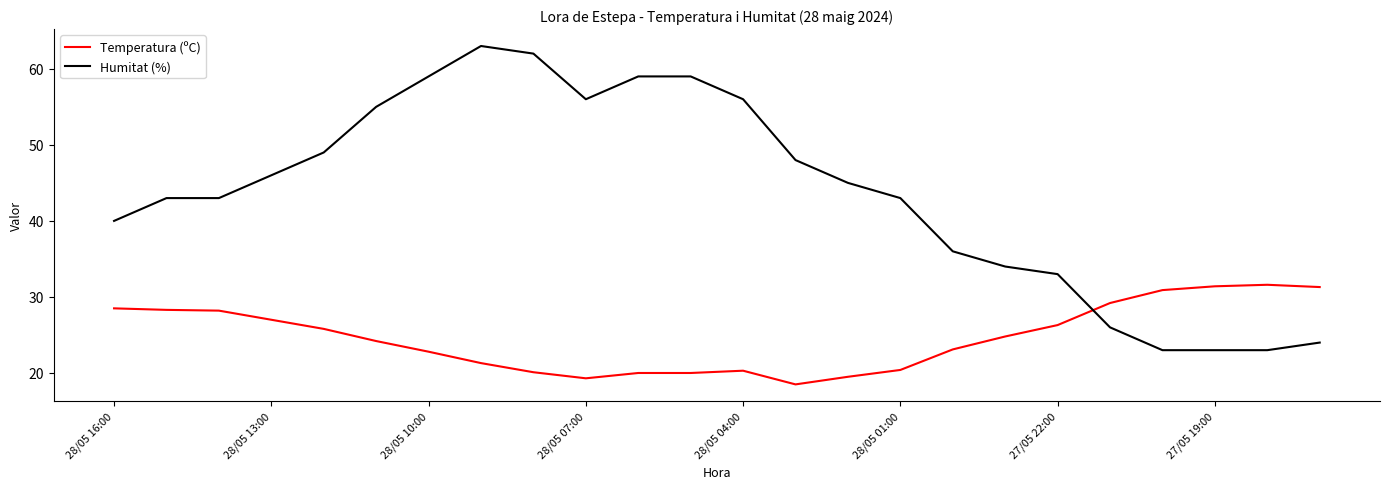

Which series has the largest total across all categories?

Humitat (%)